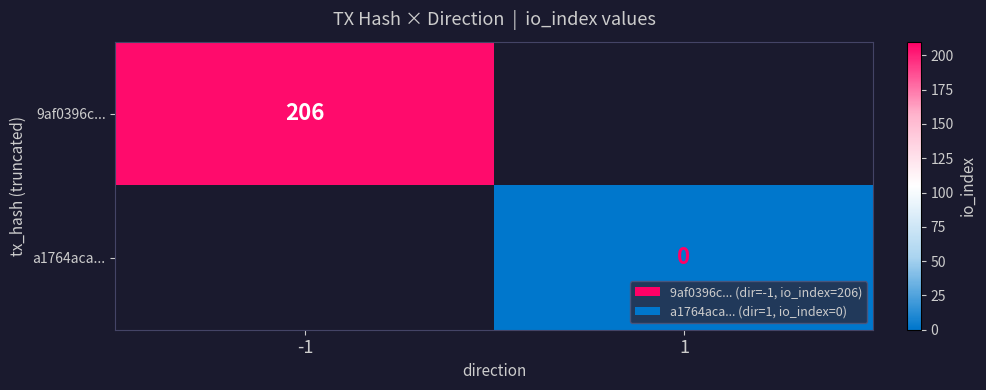

Count the number of categories in the chart.

2